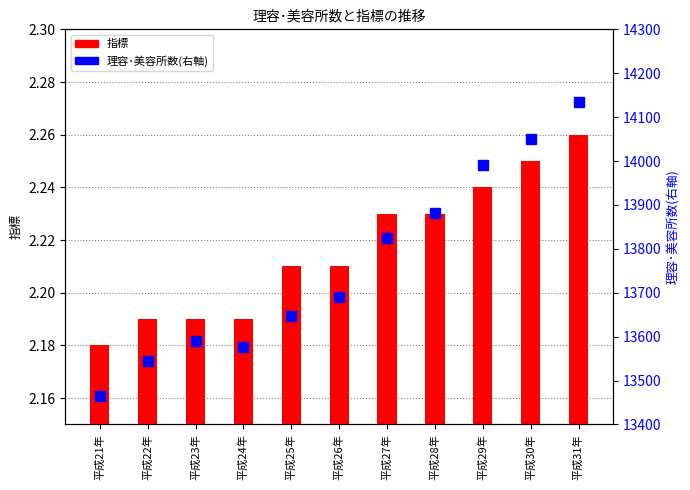

The 指標 series shows 2.2 at 平成26年. True or false?

True